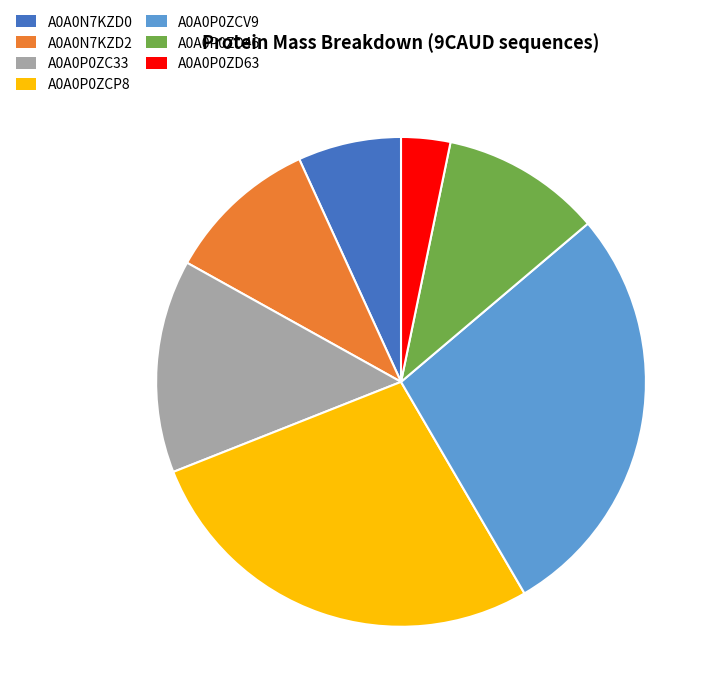

True or false: A0A0P0ZCV9 accounts for 28% of the total.

True